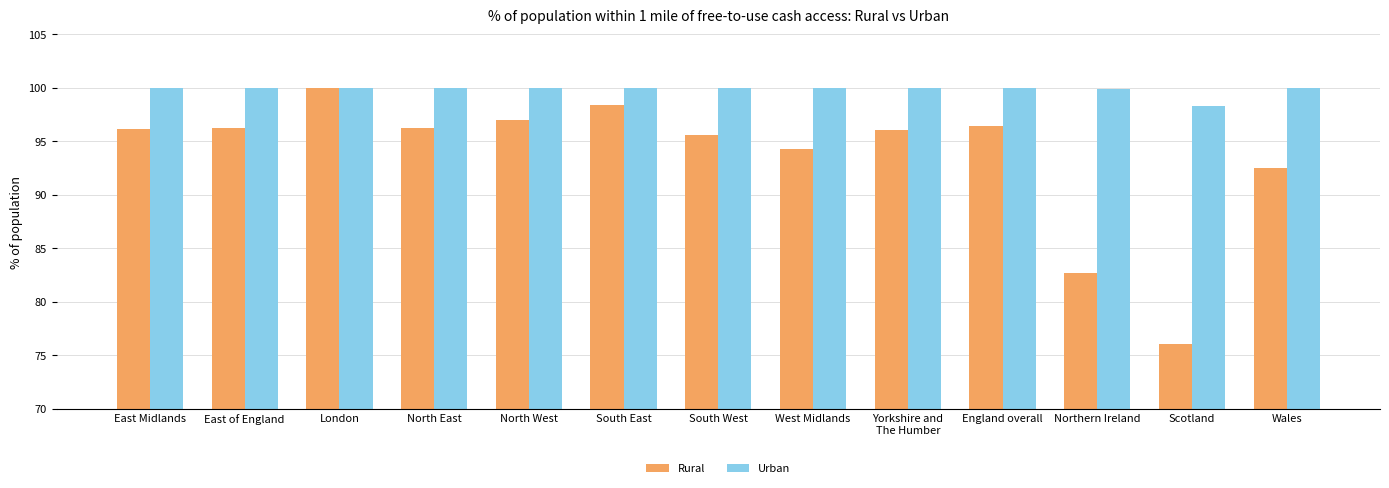

Which series changed the most between East of England and Wales?

Rural